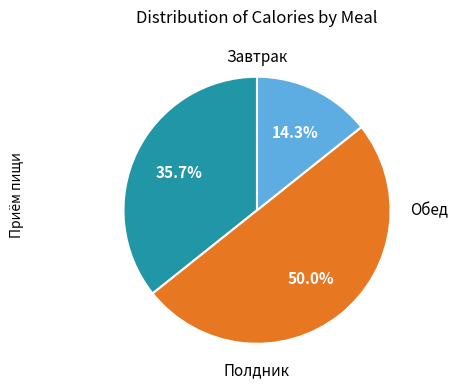

To the nearest percent, what is the difference between the largest and smallest slice percentages?

36%